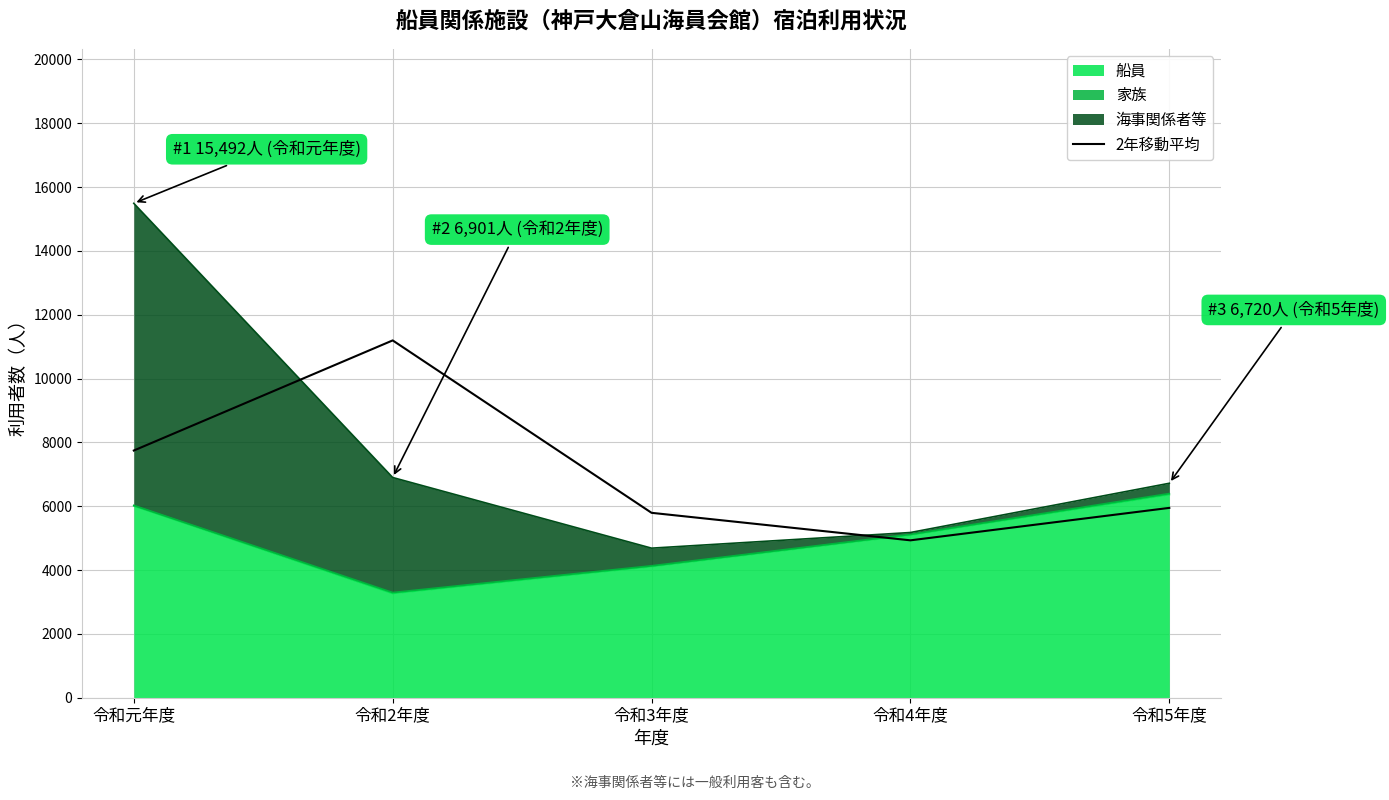

Which label corresponds to the smallest value in the chart?

令和4年度